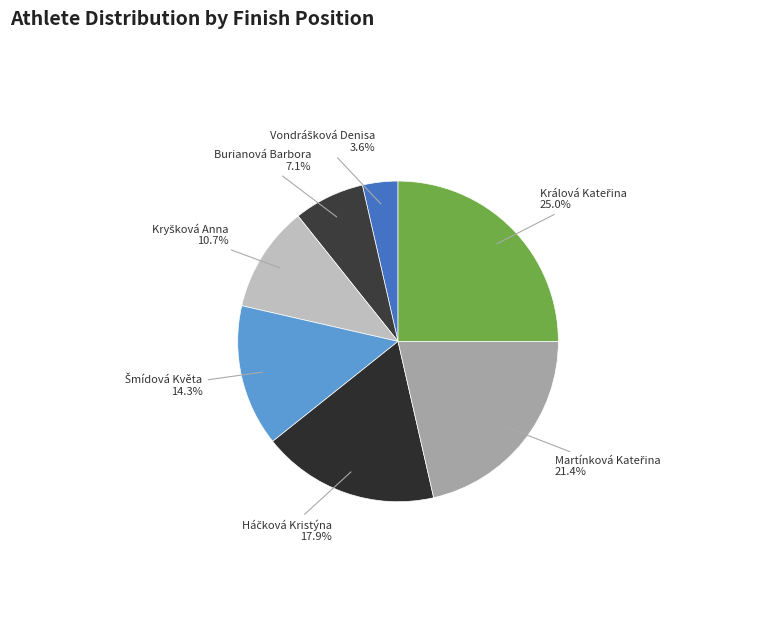

Does any single category account for the majority?

No